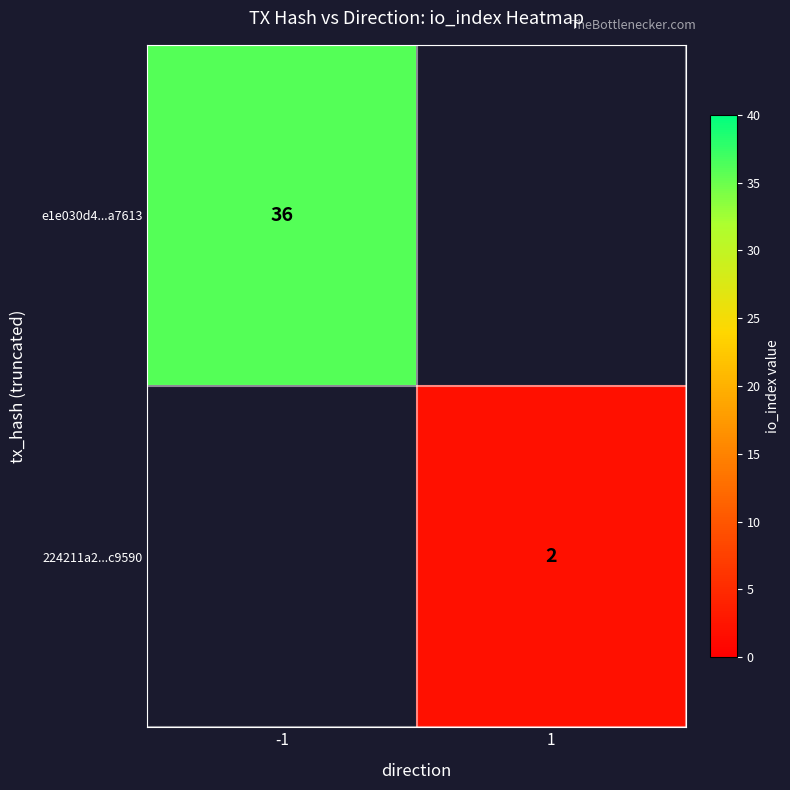

The value of e1e030d4...a7613 at -1 is 36. True or false?

True